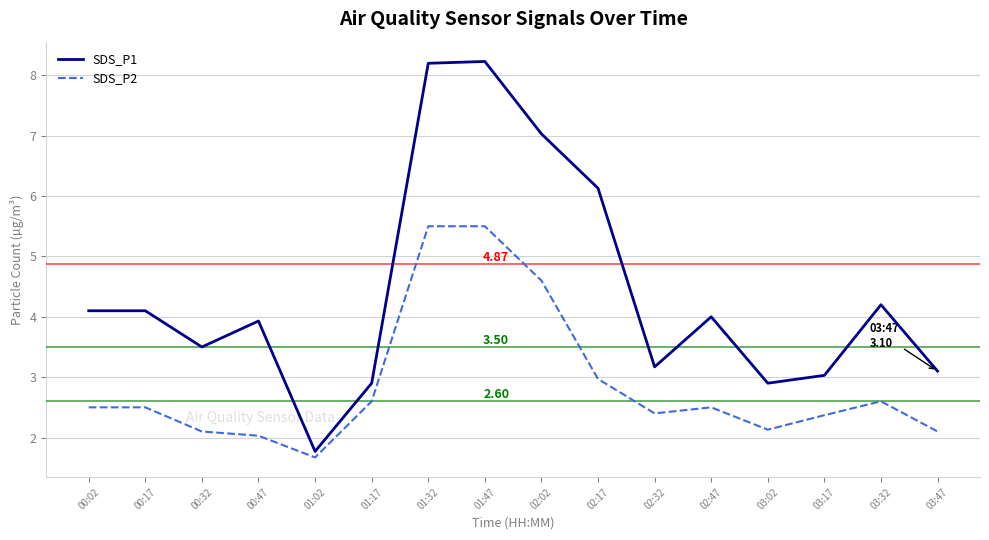

At how many categories does at least one series exceed 6?

4